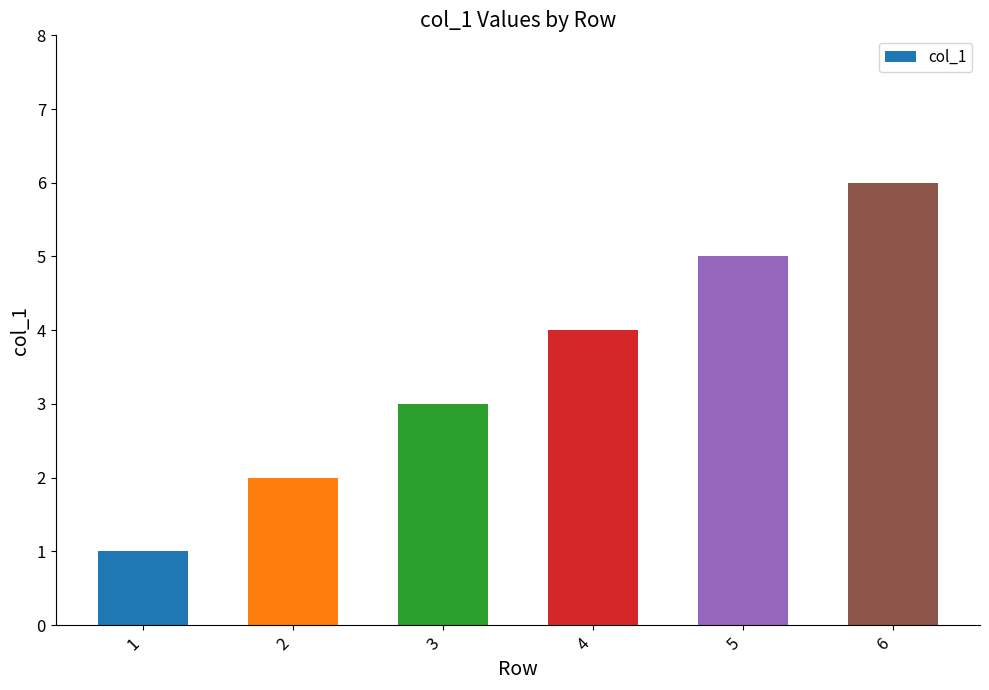

How many bars are there in total?

6